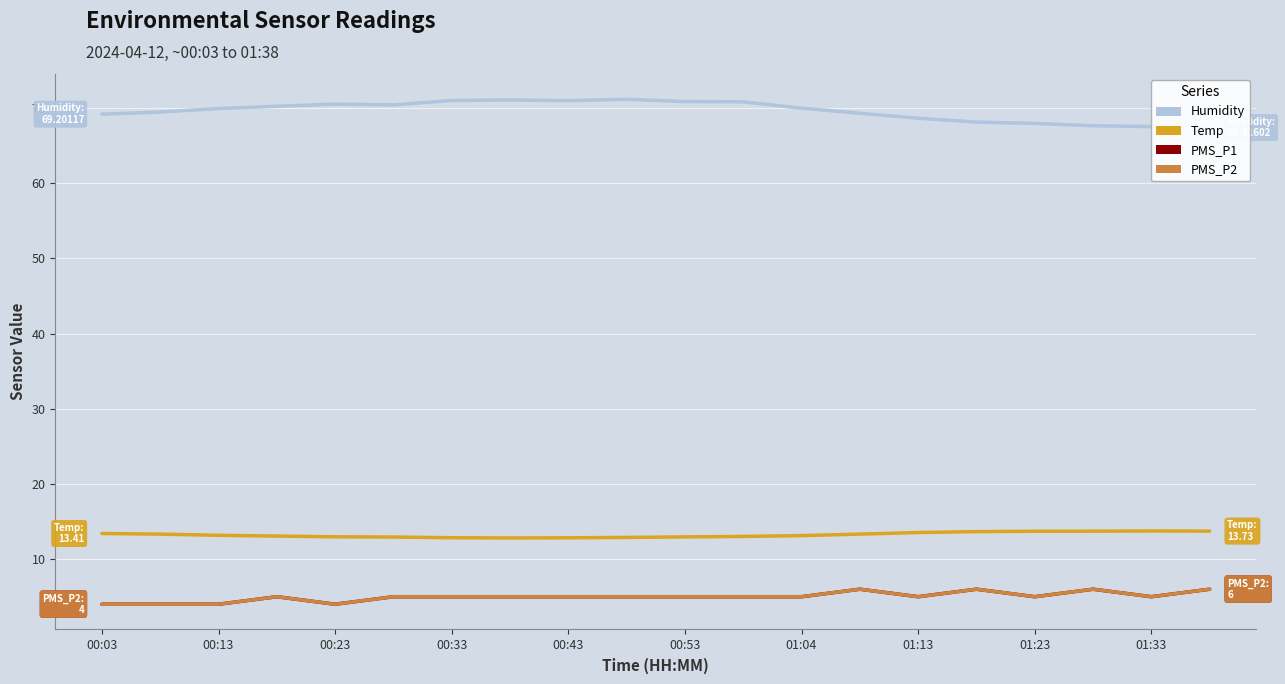

At which label is PMS_P1 closest to 5?

00:33